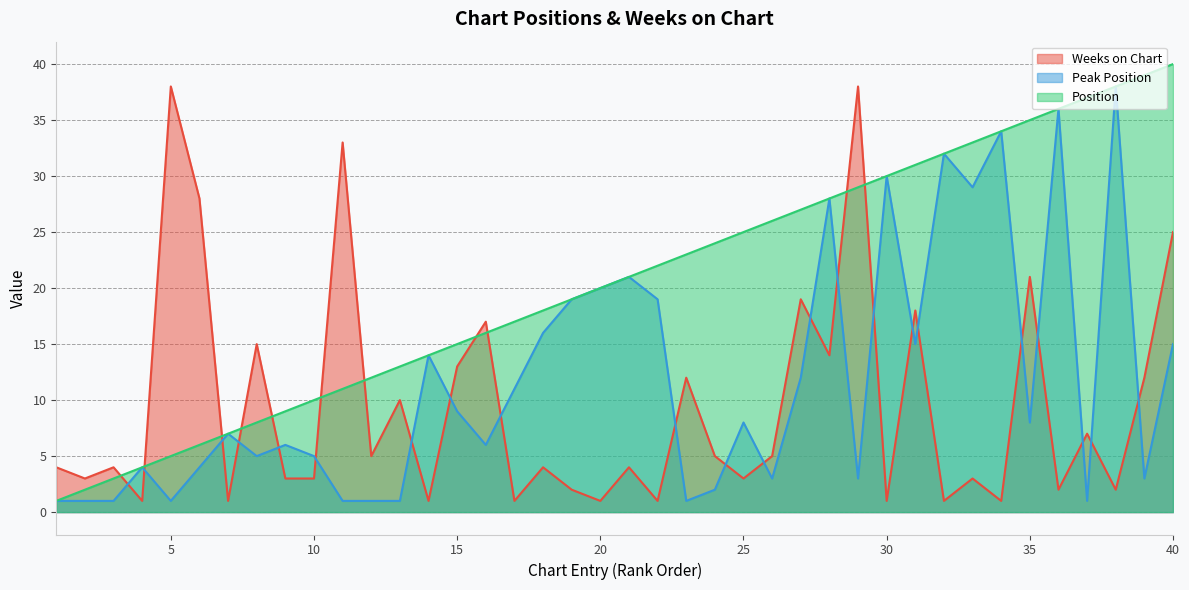

Reading right to left, list all the values displayed in this chart.

Weeks on Chart: 40=25	39=12	38=2	37=7	36=2	35=21	34=1	33=3	32=1	31=18	30=1	29=38	28=14	27=19	26=5	25=3	24=5	23=12	22=1	21=4	20=1	19=2	18=4	17=1	16=17	15=13	14=1	13=10	12=5	11=33	10=3	9=3	8=15	7=1	6=28	5=38	4=1	3=4	2=3	1=4
Peak Position: 40=15	39=3	38=38	37=1	36=36	35=8	34=34	33=29	32=32	31=15	30=30	29=3	28=28	27=12	26=3	25=8	24=2	23=1	22=19	21=21	20=20	19=19	18=16	17=11	16=6	15=9	14=14	13=1	12=1	11=1	10=5	9=6	8=5	7=7	6=4	5=1	4=4	3=1	2=1	1=1
Position: 40=40	39=39	38=38	37=37	36=36	35=35	34=34	33=33	32=32	31=31	30=30	29=29	28=28	27=27	26=26	25=25	24=24	23=23	22=22	21=21	20=20	19=19	18=18	17=17	16=16	15=15	14=14	13=13	12=12	11=11	10=10	9=9	8=8	7=7	6=6	5=5	4=4	3=3	2=2	1=1